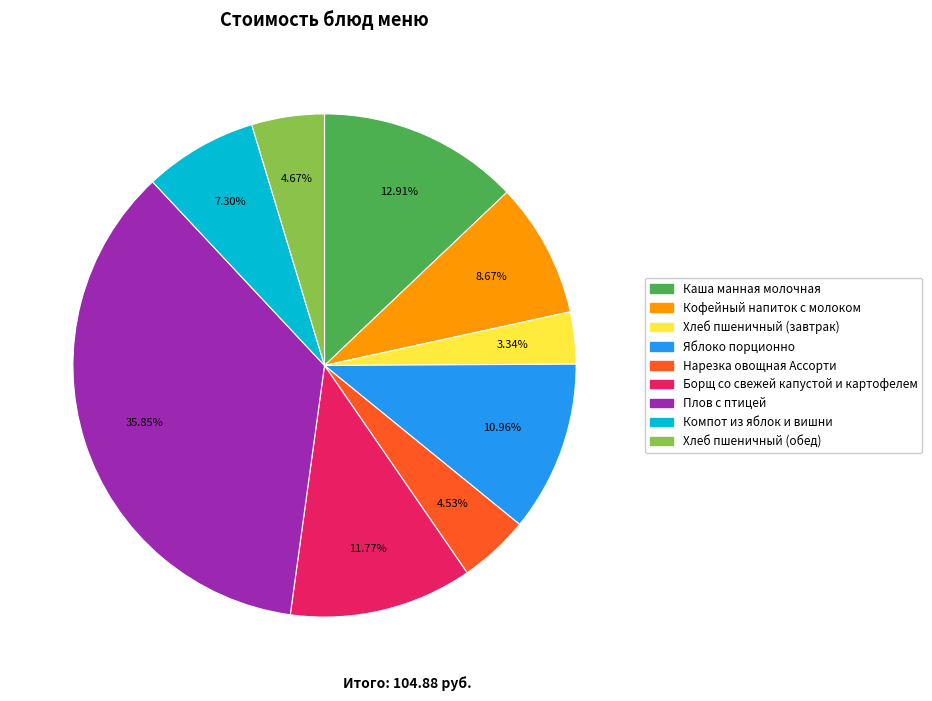

Is the sum of Кофейный напиток с молоком and Компот из яблок и вишни greater than half?

No